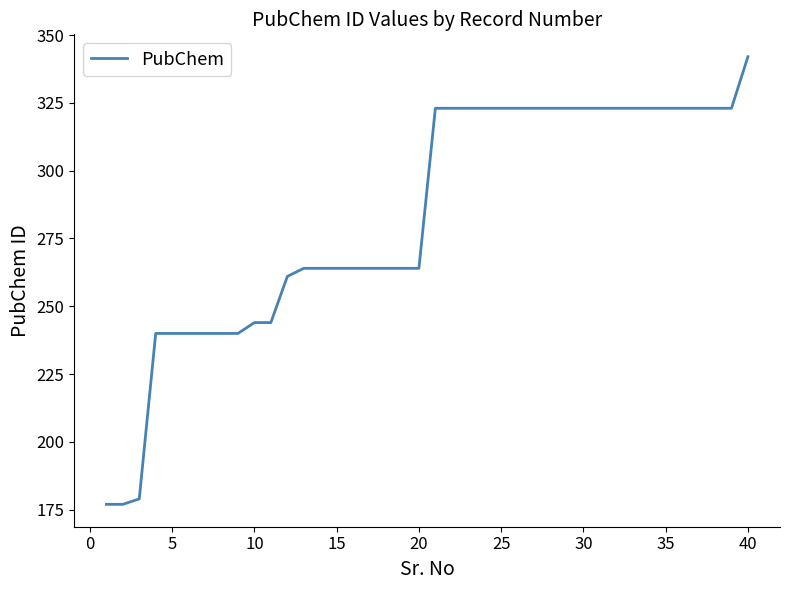

What is the maximum value shown in the chart?

342